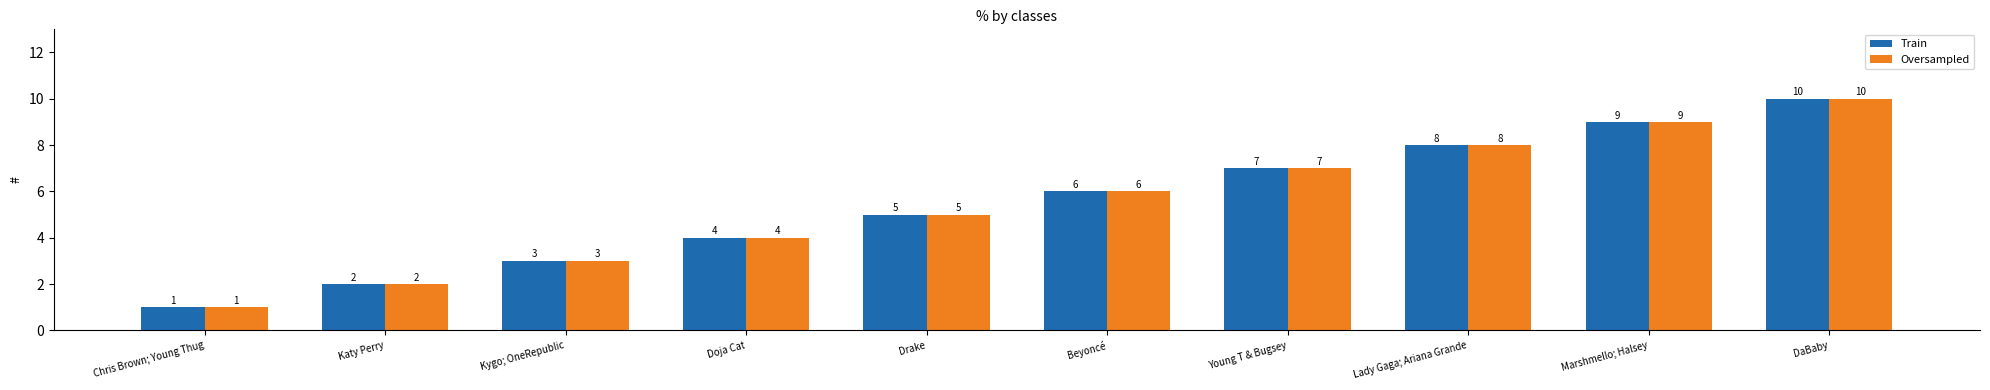

How many categories are shown in the chart?

10